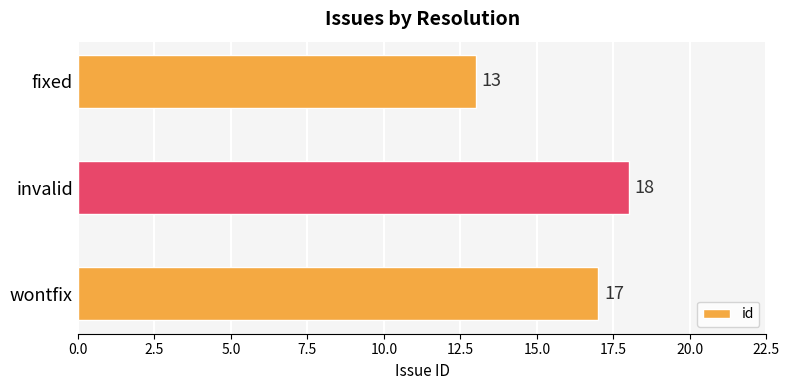

Reading bottom to top, transcribe all the data shown in this chart.

wontfix=17	invalid=18	fixed=13